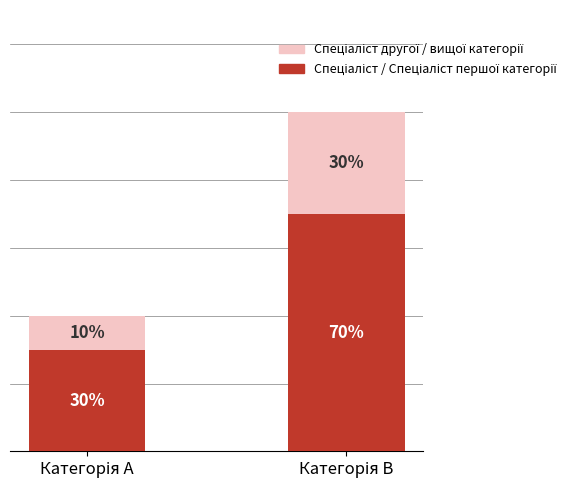

Between Категорія A and Категорія B, which is larger?

Категорія B